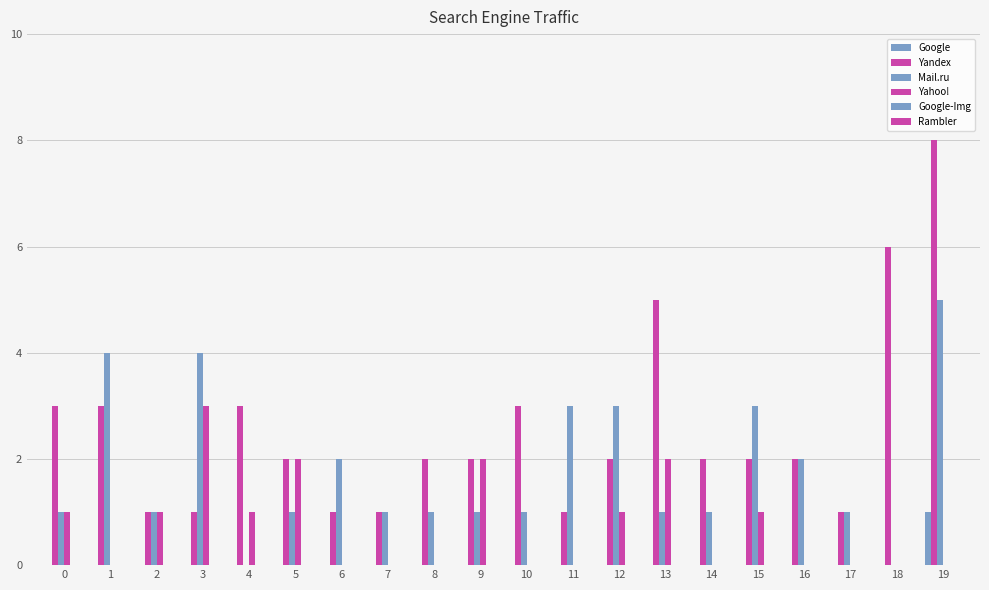

Which series has the largest range (max minus min)?

Yandex